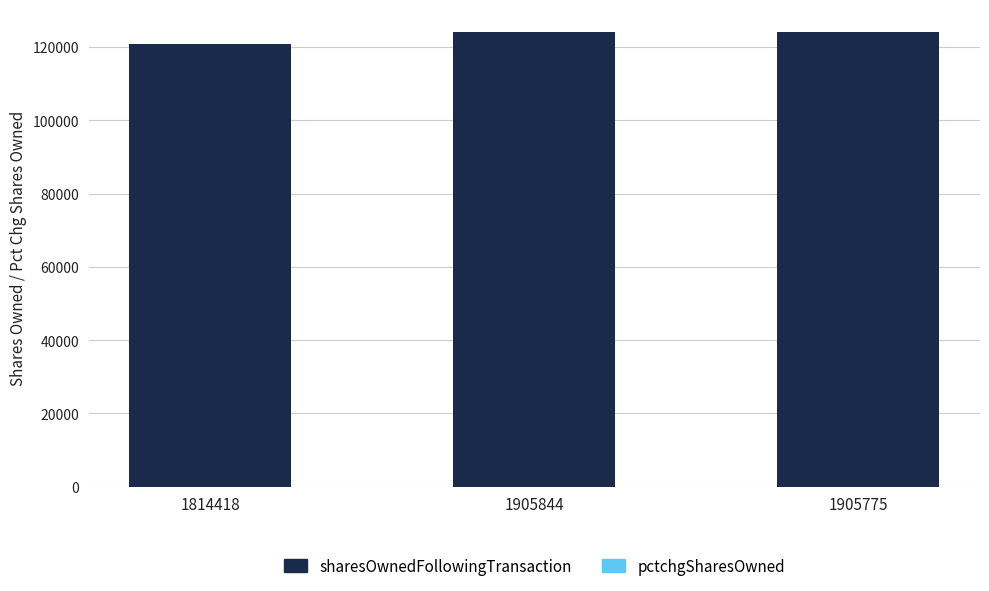

Count the number of data series in this chart.

2